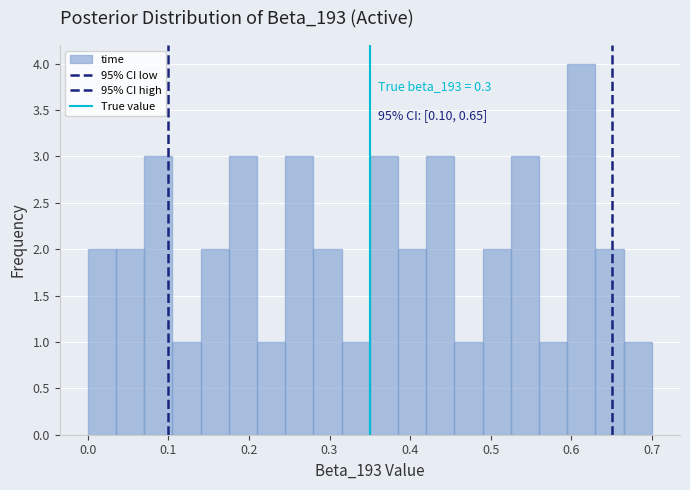

Around what value on the x-axis is the tallest bar? Give the approximate position of its centre, as read against the axis.

0.61